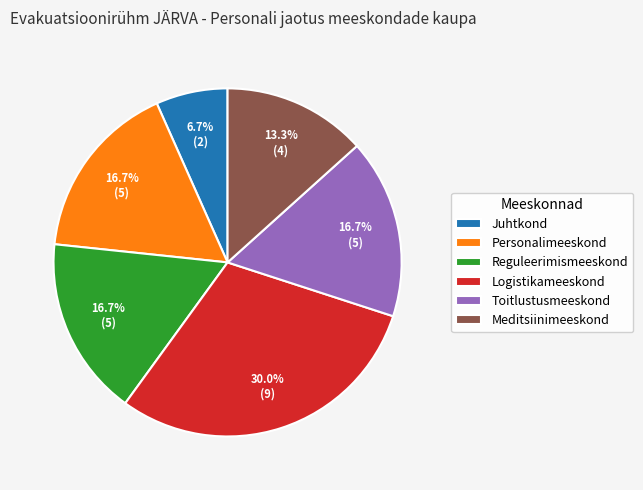

Count the number of slices in the pie.

6